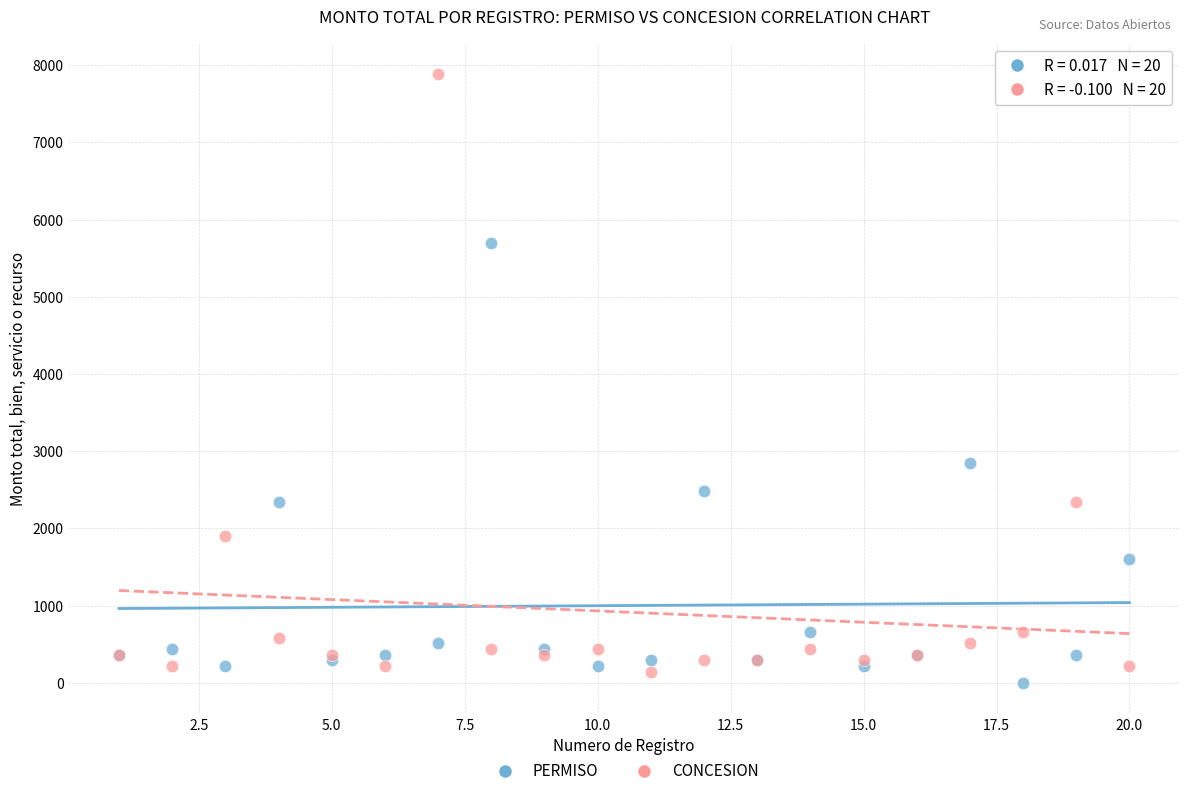

Which series has the largest Y range (max minus min)?

CONCESION